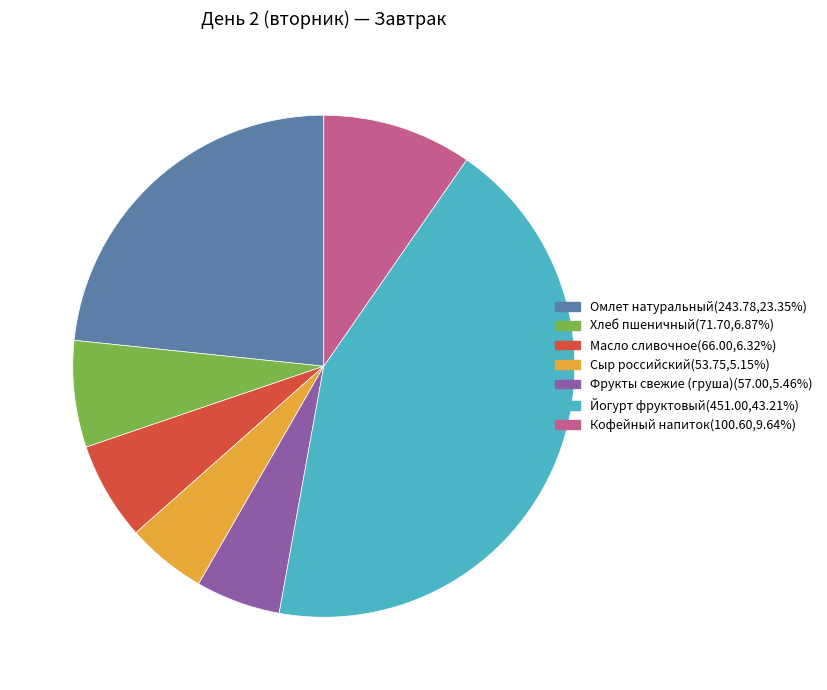

How many segments does this pie chart have?

7